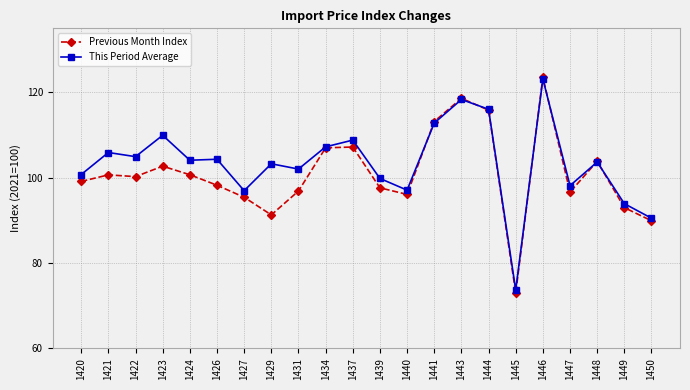

How many lines are shown in the chart?

2